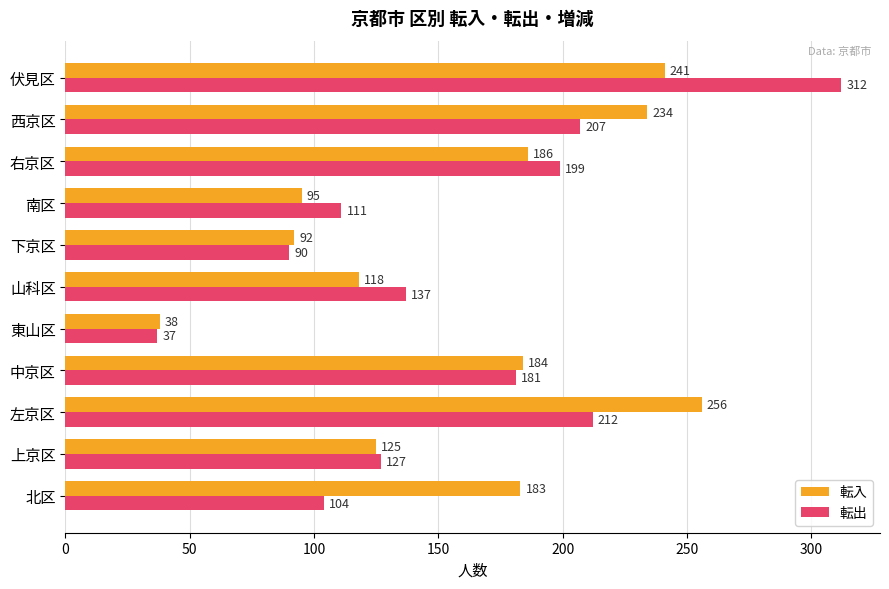

What is the greatest value displayed?

312